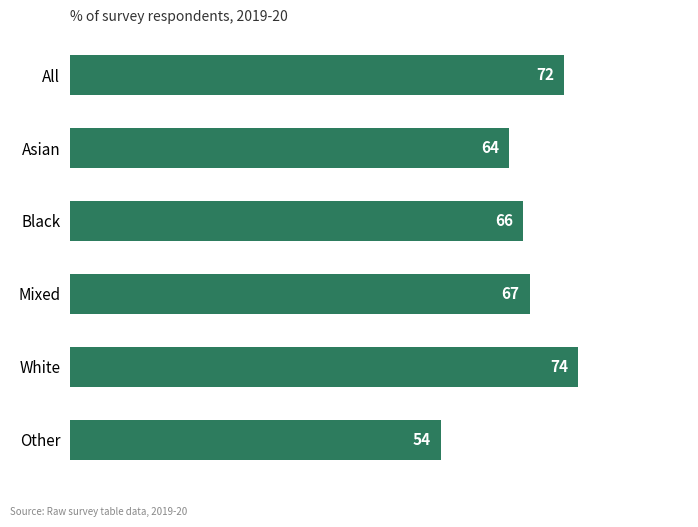

At which category does the chart reach its peak across all series?

White